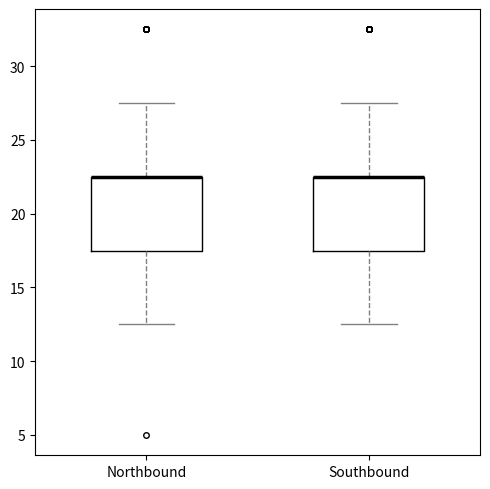

Reading left to right, read every box against the y-axis: the position of its median line, the range the box covers, and the ends of its whiskers. The values are not printed on the chart, so give them approximately, as read against the axis.

Northbound: median 22.5 (drawn on the box's upper edge), box 17.5 to 22.5, whiskers 12.5 to 27.5
Southbound: median 22.5 (drawn on the box's upper edge), box 17.5 to 22.5, whiskers 12.5 to 27.5